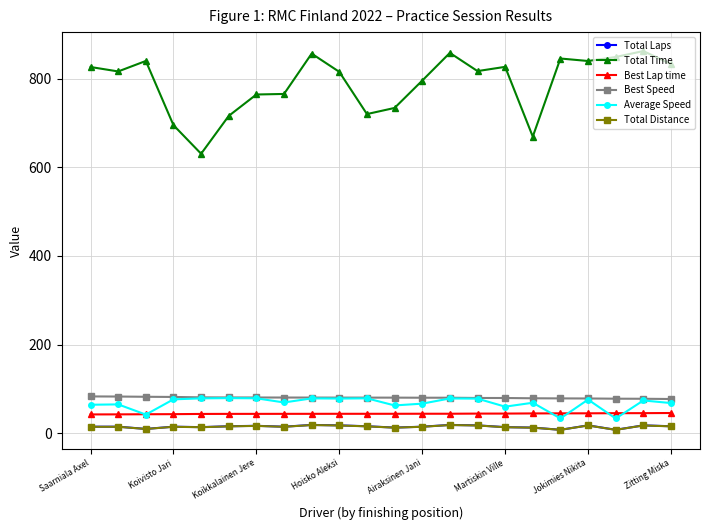

What is the value of the Best Lap time point at the 8th from the left?

44.0